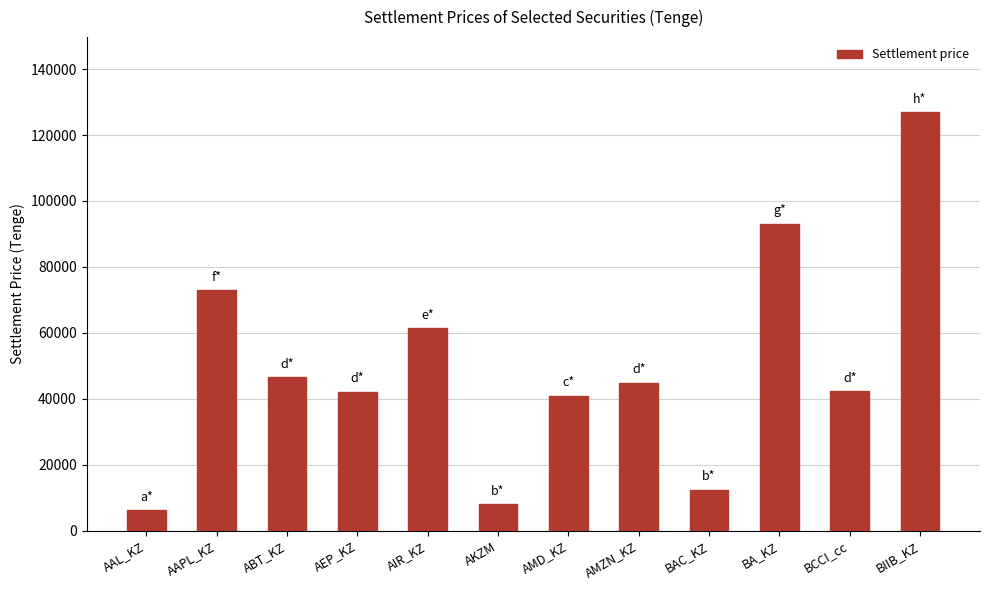

What is the ratio of the value at BIIB_KZ to the value at BA_KZ?

1.4